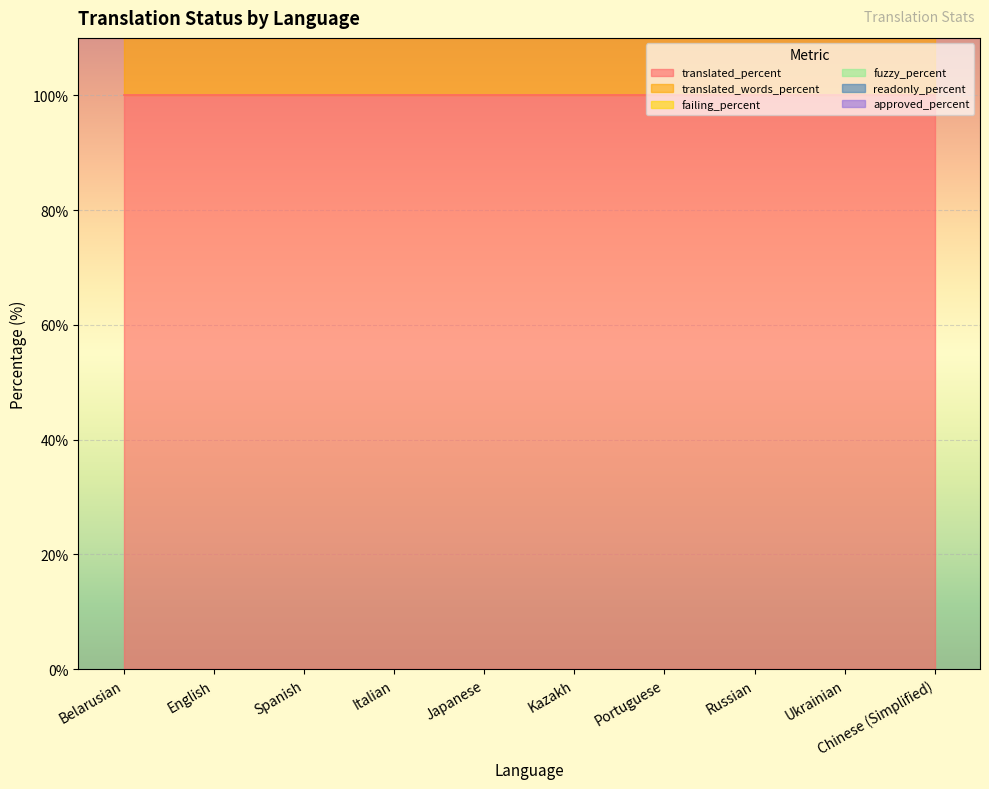

What position from the right is Russian?

3